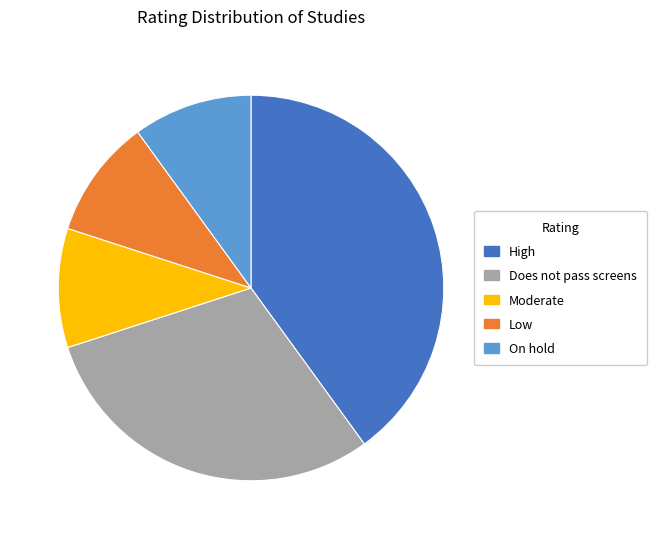

Is it true that High is 48% of the pie?

False